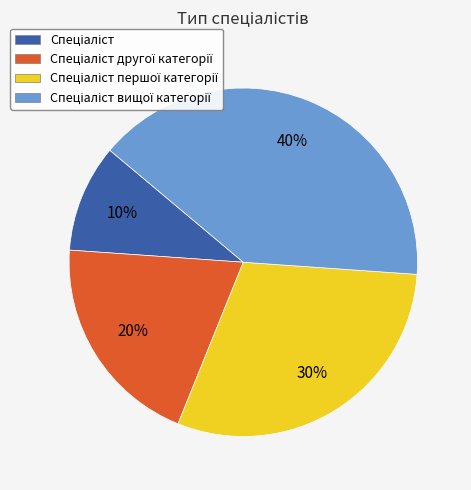

To the nearest percent, what is the average slice percentage?

25%